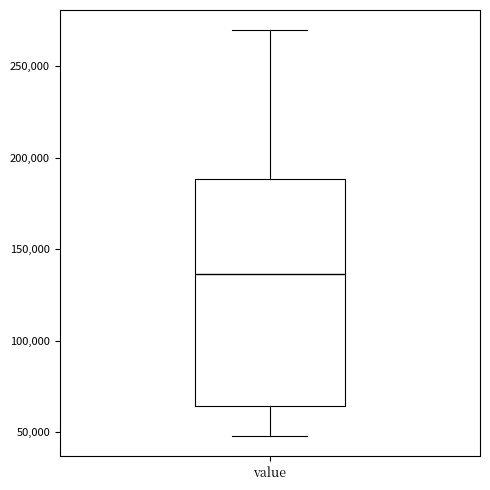

Transcribe this box plot: give where the median line is, the range the box spans, and where the two whiskers end, as read against the y-axis. The values are not printed on the chart, so give them approximately, as read against the axis.

median 135000, box 65000 to 190000, whiskers 50000 to 270000